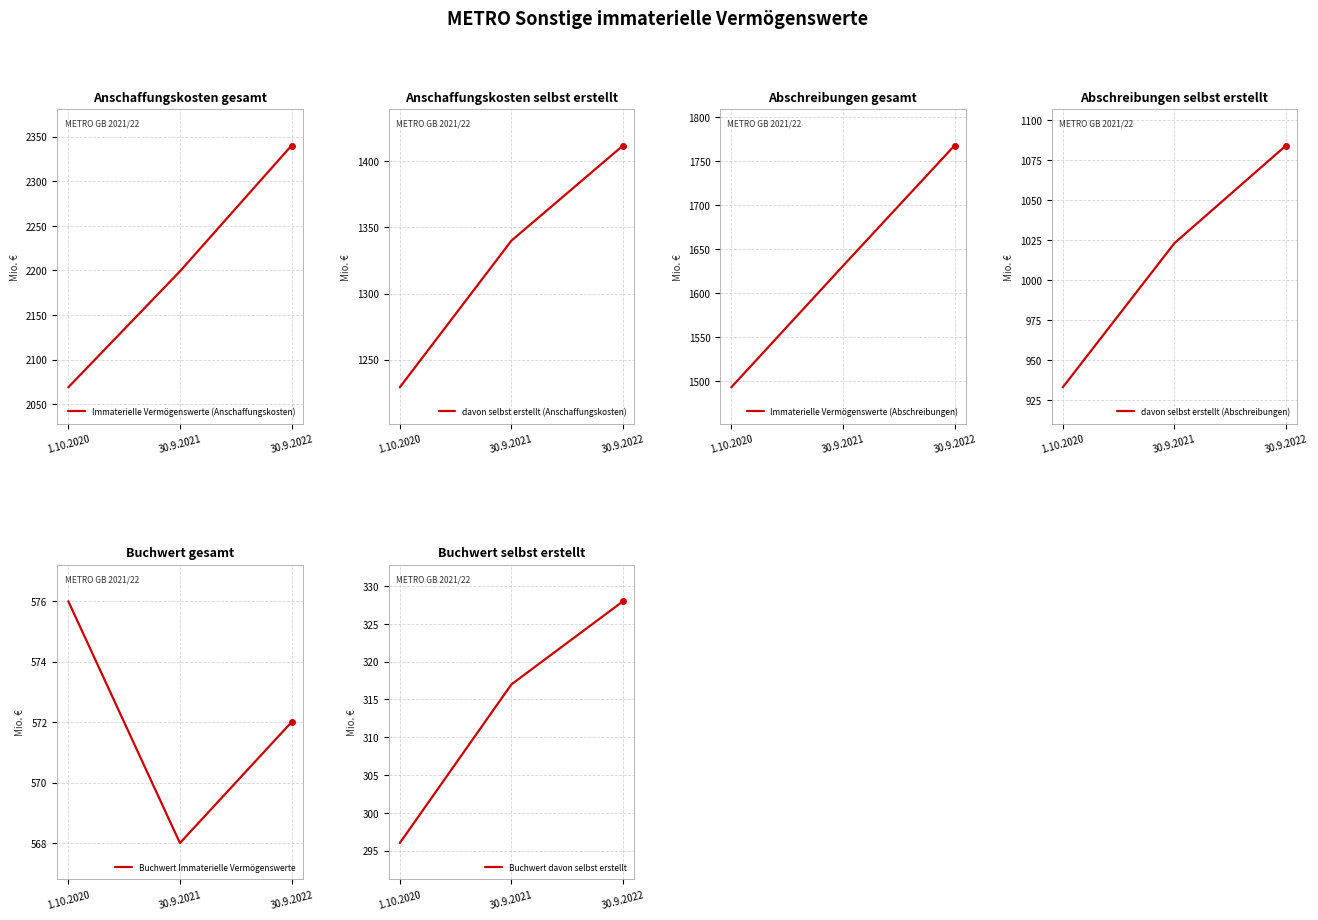

True or false: Buchwert Immaterielle Vermögenswerte has a value of 874 at 30.9.2022.

False